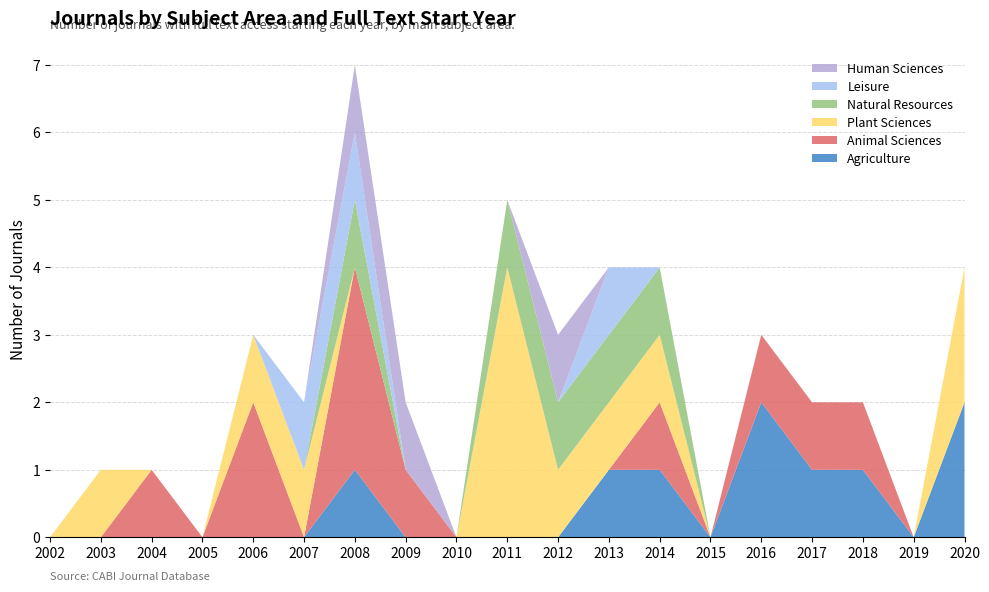

Reading right to left, what are all the values shown in this chart?

Agriculture: 2020=2	2019=0	2018=1	2017=1	2016=2	2015=0	2014=1	2013=1	2012=0	2011=0	2010=0	2009=0	2008=1	2007=0	2006=0	2005=0	2004=0	2003=0	2002=0
Animal Sciences: 2020=0	2019=0	2018=1	2017=1	2016=1	2015=0	2014=1	2013=0	2012=0	2011=0	2010=0	2009=1	2008=3	2007=0	2006=2	2005=0	2004=1	2003=0	2002=0
Plant Sciences: 2020=2	2019=0	2018=0	2017=0	2016=0	2015=0	2014=1	2013=1	2012=1	2011=4	2010=0	2009=0	2008=0	2007=1	2006=1	2005=0	2004=0	2003=1	2002=0
Natural Resources: 2020=0	2019=0	2018=0	2017=0	2016=0	2015=0	2014=1	2013=1	2012=1	2011=1	2010=0	2009=0	2008=1	2007=0	2006=0	2005=0	2004=0	2003=0	2002=0
Leisure: 2020=0	2019=0	2018=0	2017=0	2016=0	2015=0	2014=0	2013=1	2012=0	2011=0	2010=0	2009=0	2008=1	2007=1	2006=0	2005=0	2004=0	2003=0	2002=0
Human Sciences: 2020=0	2019=0	2018=0	2017=0	2016=0	2015=0	2014=0	2013=0	2012=1	2011=0	2010=0	2009=1	2008=1	2007=0	2006=0	2005=0	2004=0	2003=0	2002=0